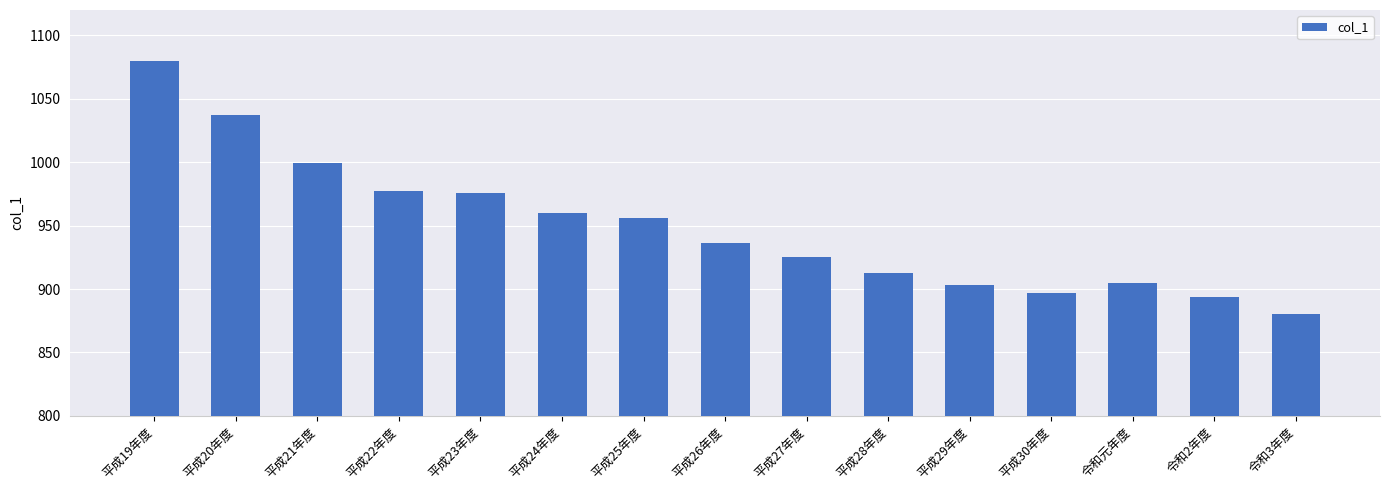

What is the approximate value at 平成20年度, to the nearest 50?

1050